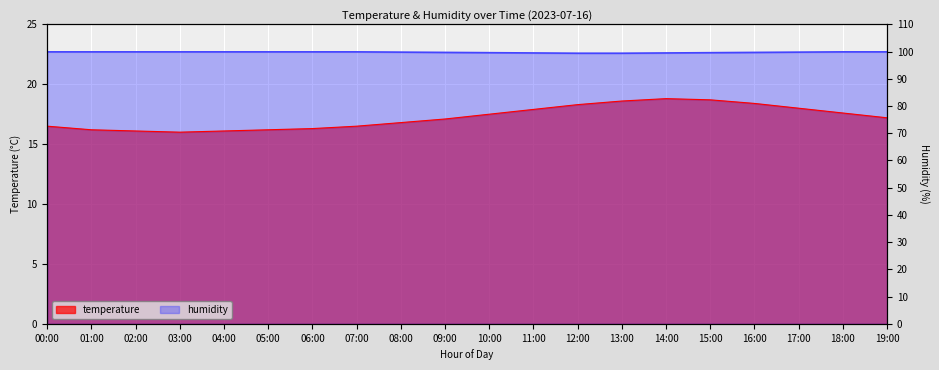

List the series in order of their peak value, lowest first.

temperature, humidity